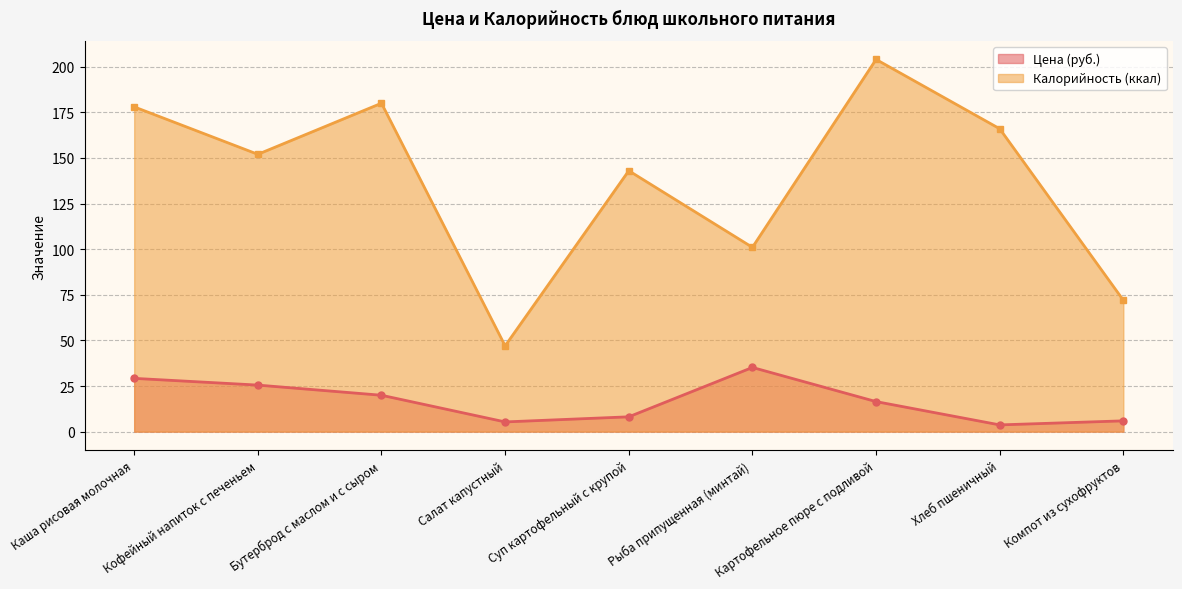

How many interior local peaks does the Цена series have?

1